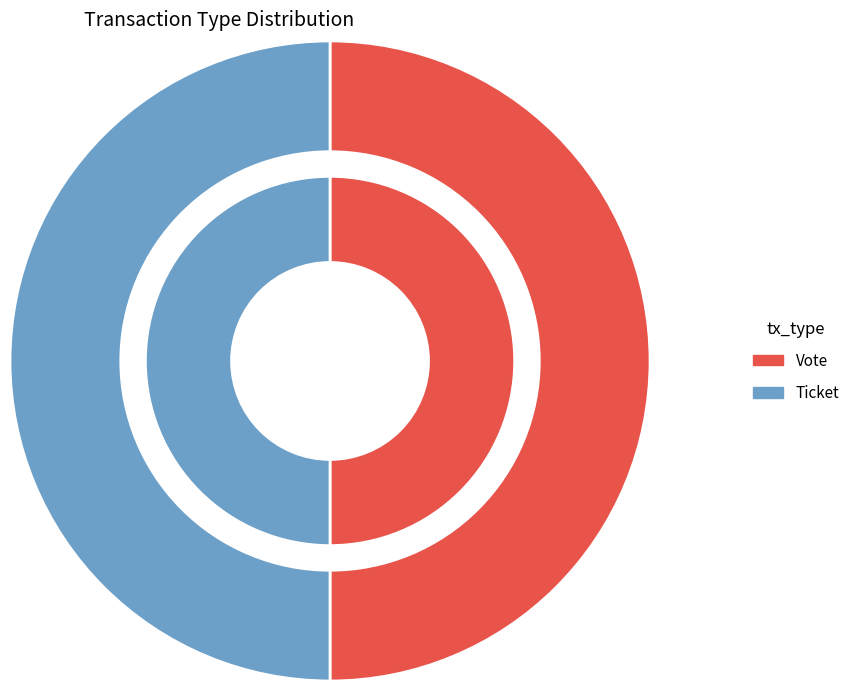

Which has a higher value, Ticket or Vote?

Vote